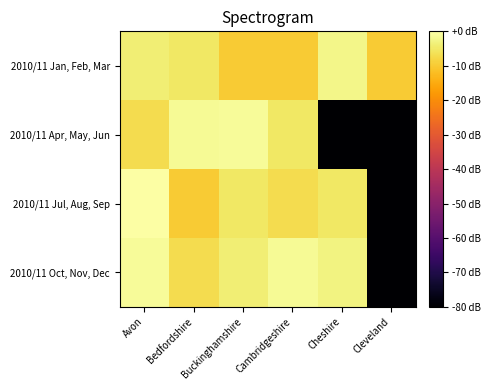

Which series has the largest range (max minus min)?

2010/11 Jul, Aug, Sep